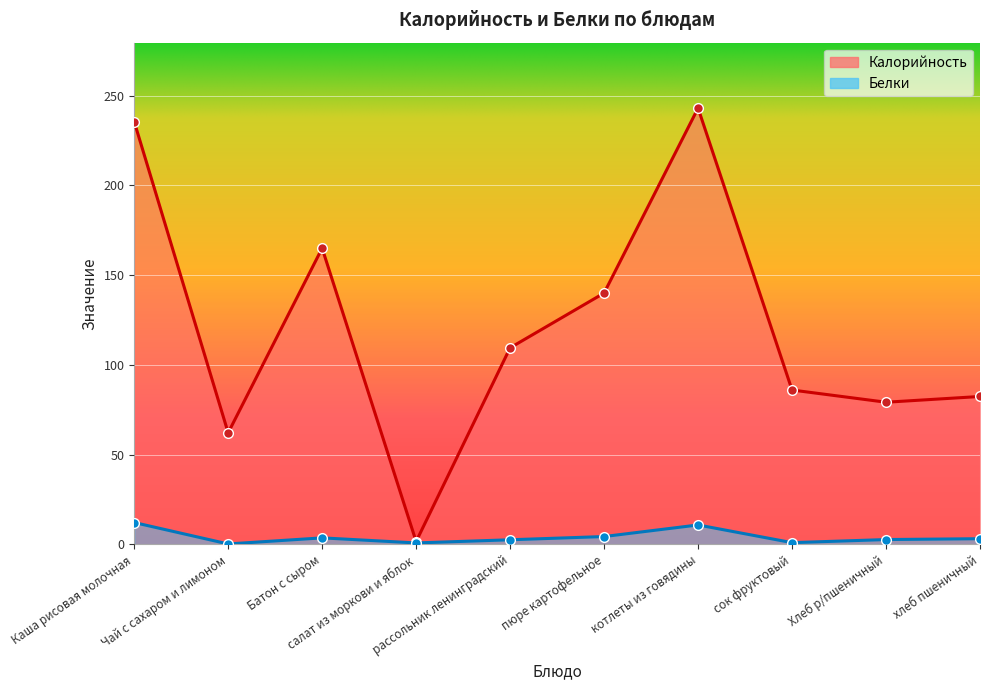

True or false: Белки has a value of 3.4 at котлеты из говядины.

False